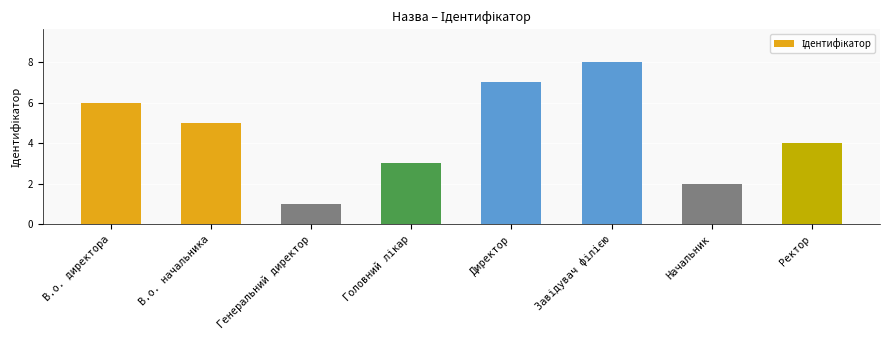

Where is the data nearest to the value 4?

Ректор